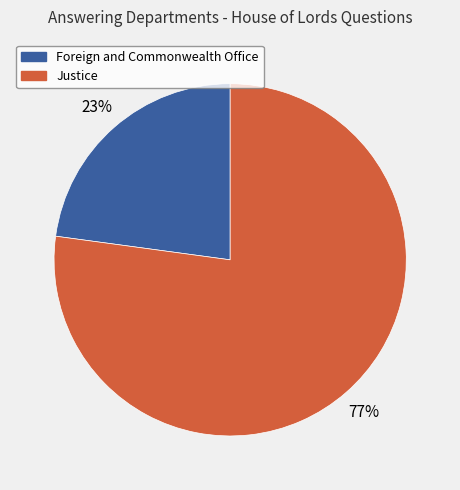

How many segments does this pie chart have?

2